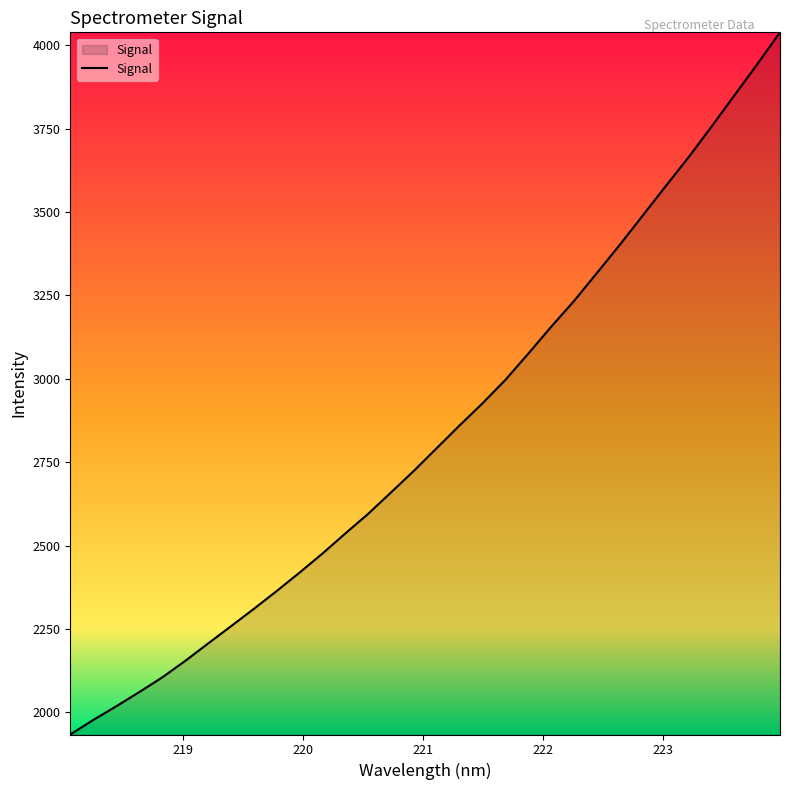

What is the difference between the second highest and minimum values?

2009.8